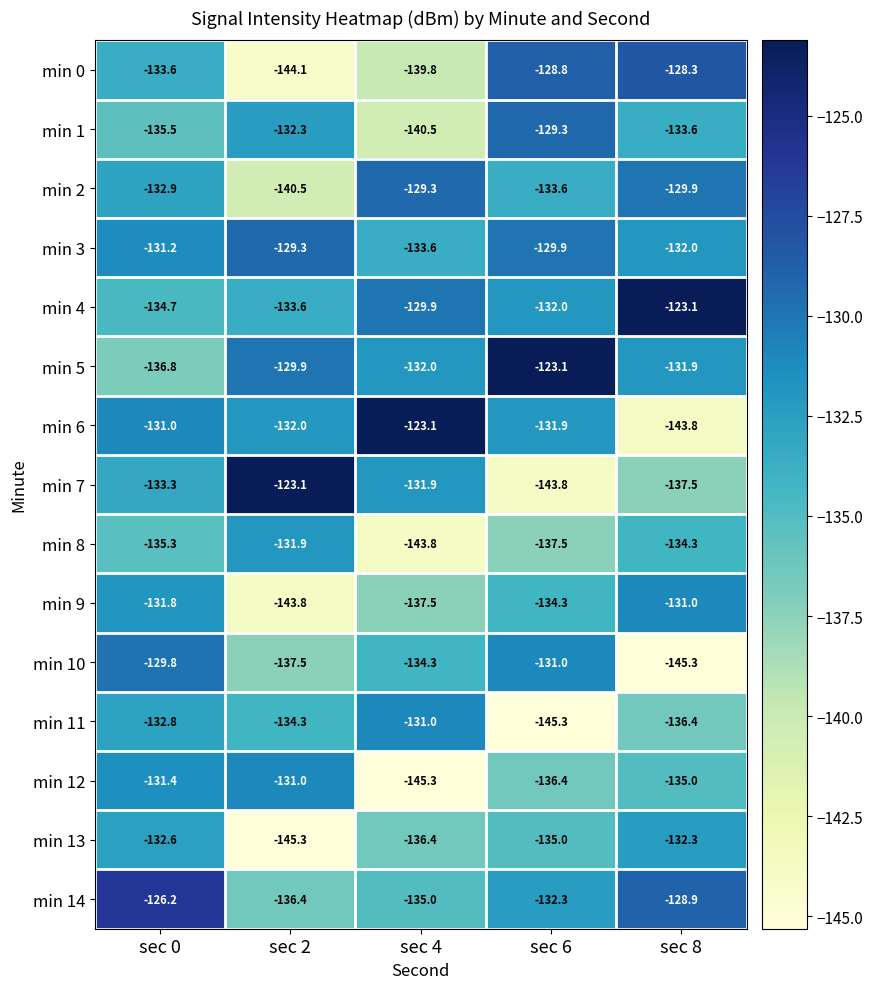

What is the sum of all min 5 values?

-653.7